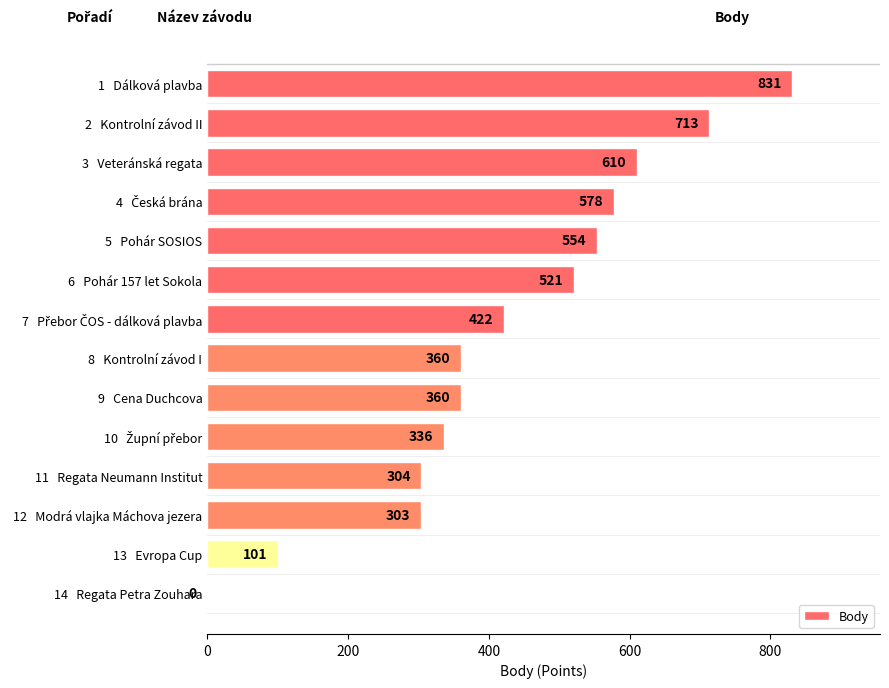

At which category does the chart reach its peak across all series?

1   Dálková plavba